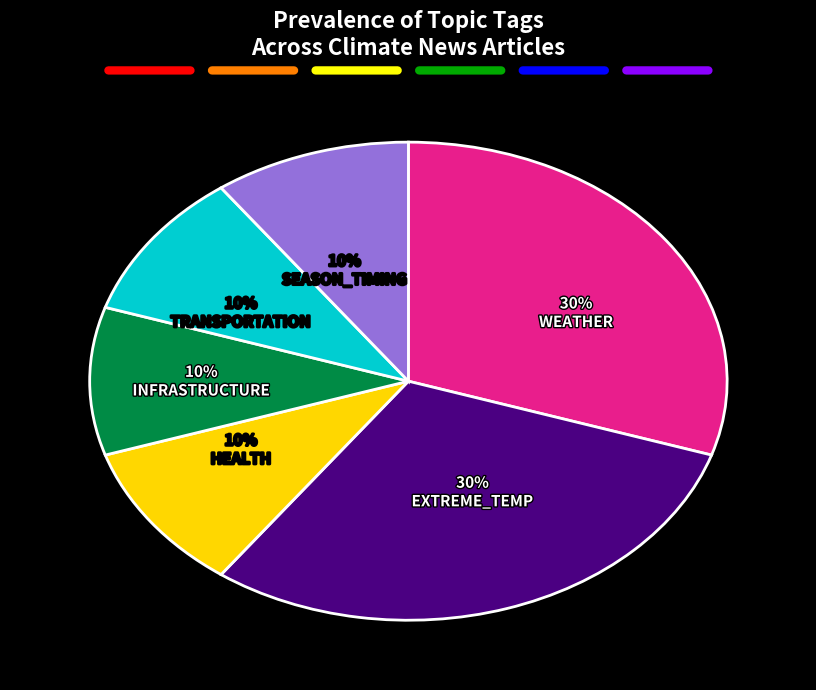

To the nearest percent, what percentage of the pie is TRANSPORTATION?

10%